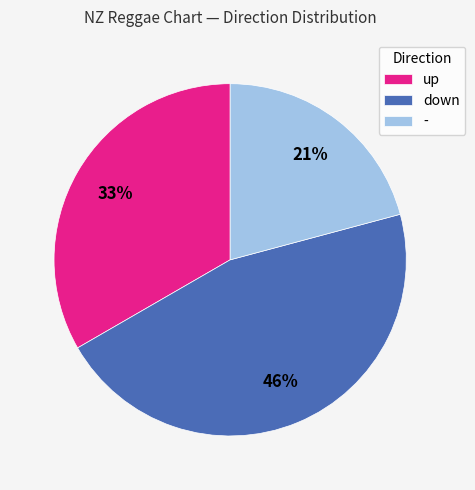

Rank the categories by value from highest to lowest.

down, up, -